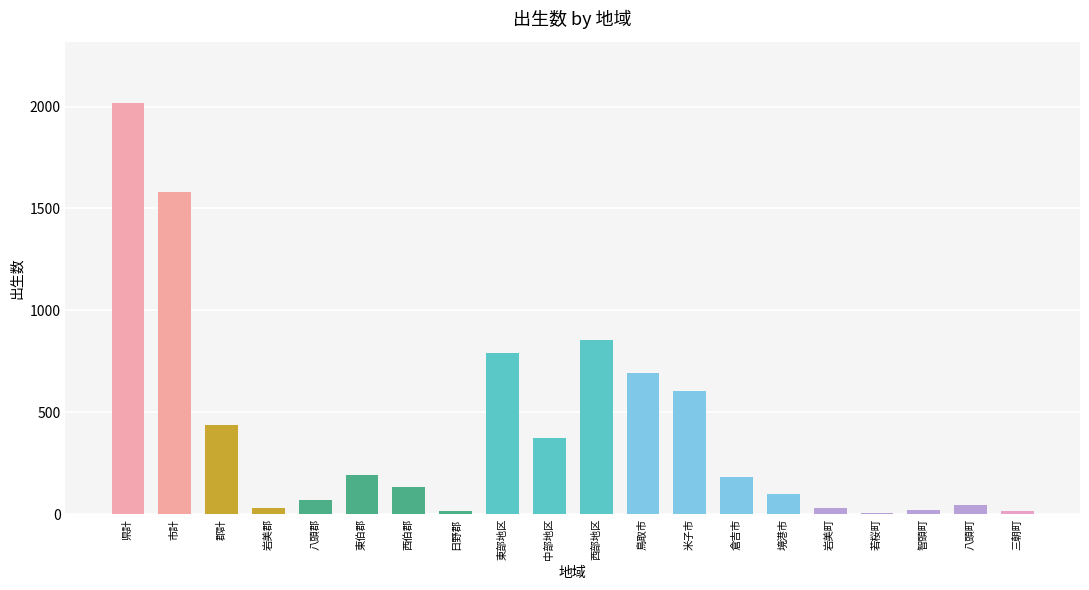

Is it true that the value at 西伯郡 is 131?

True